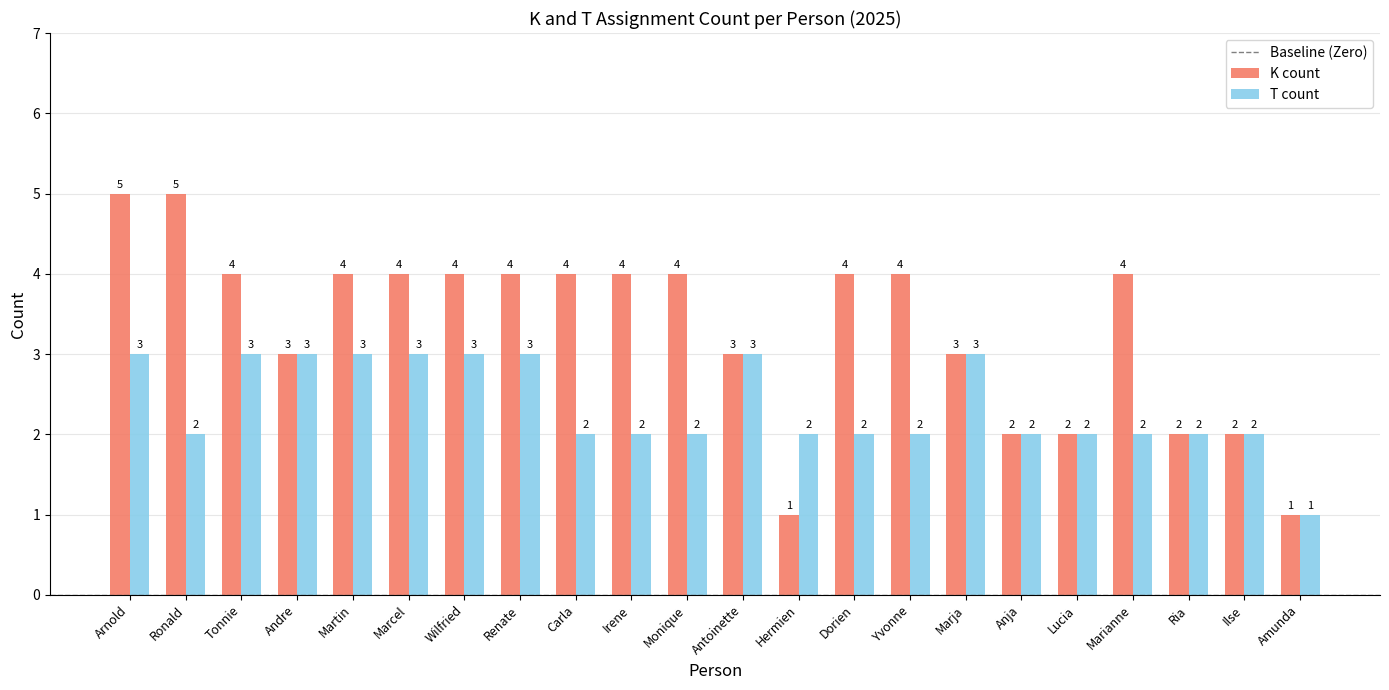

What is the sum of the K count values at Martin and Monique?

8